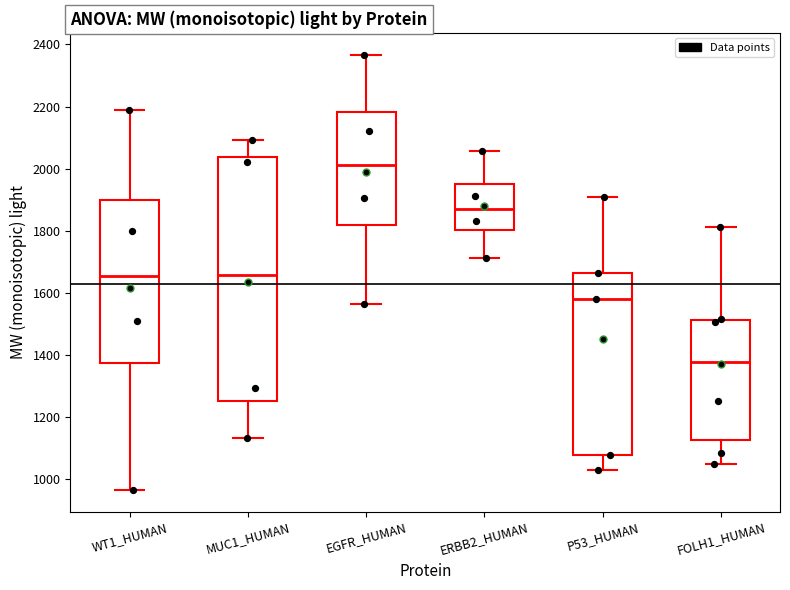

Reading left to right, read every box against the y-axis: the position of its median line, the range the box covers, and the ends of its whiskers. The values are not printed on the chart, so give them approximately, as read against the axis.

WT1_HUMAN: median 1660, box 1380 to 1900, whiskers 960 to 2200
MUC1_HUMAN: median 1660, box 1260 to 2040, whiskers 1140 to 2100
EGFR_HUMAN: median 2020, box 1820 to 2180, whiskers 1560 to 2360
ERBB2_HUMAN: median 1880, box 1800 to 1940, whiskers 1720 to 2060
P53_HUMAN: median 1580, box 1080 to 1660, whiskers 1020 to 1900
FOLH1_HUMAN: median 1380, box 1120 to 1520, whiskers 1040 to 1820